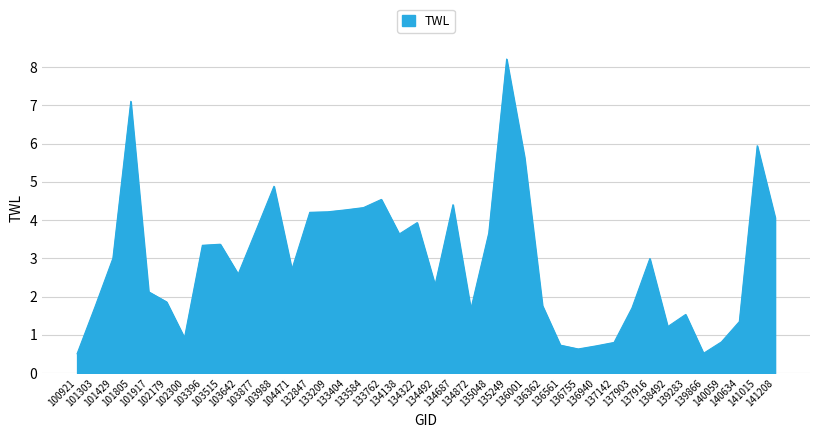

What is the maximum value shown in the chart?

8.2